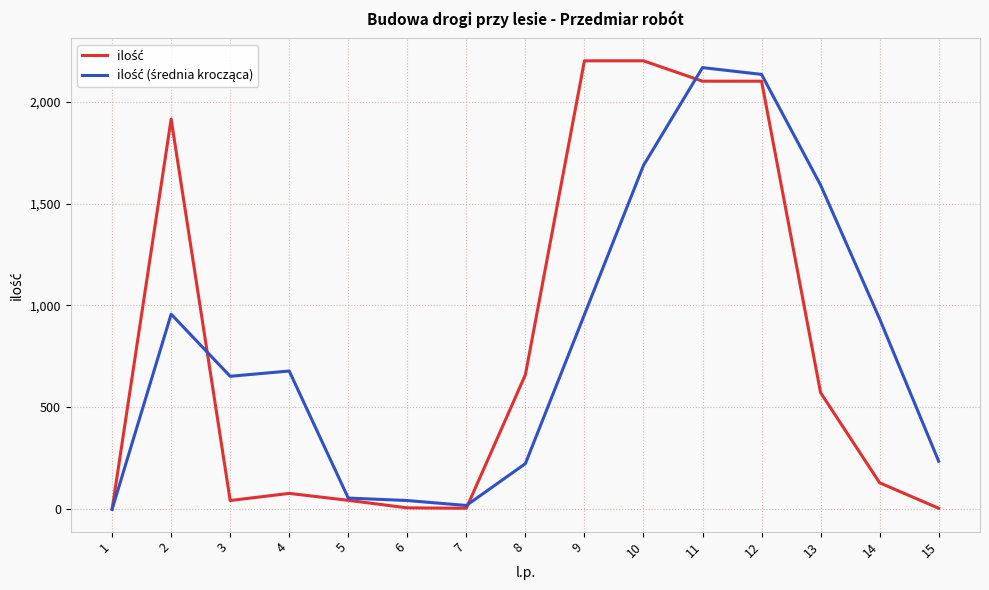

What is the total value across all series at 8?

884.0